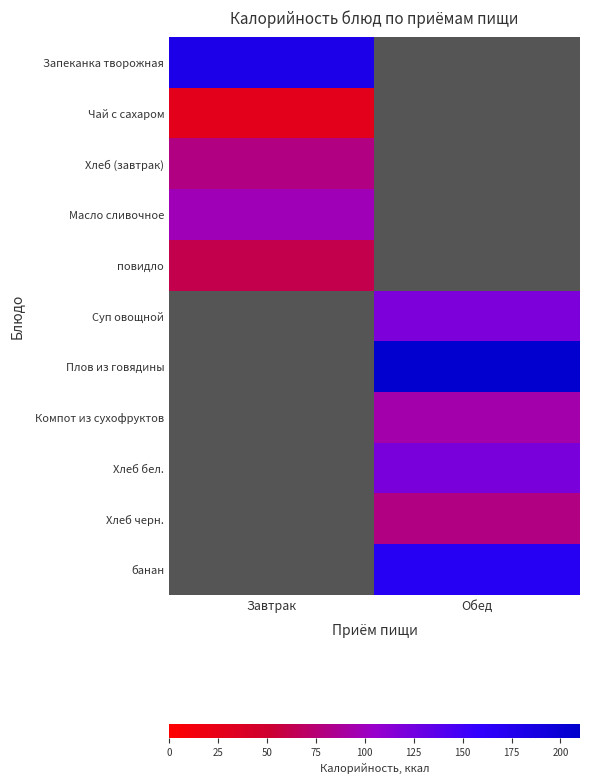

The Запеканка творожная series shows 306.0 at Завтрак. True or false?

False